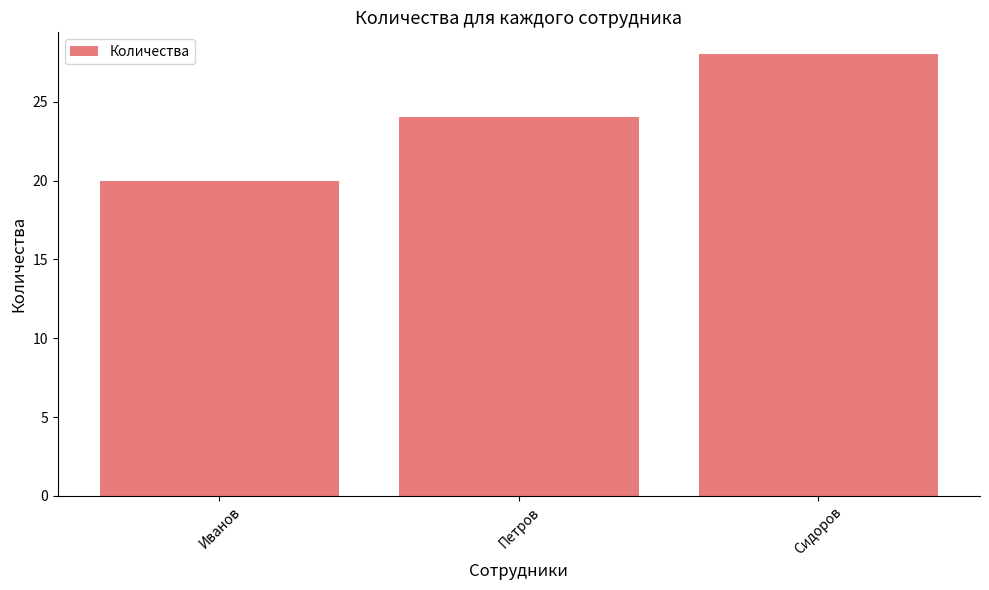

Are the bars horizontal?

No